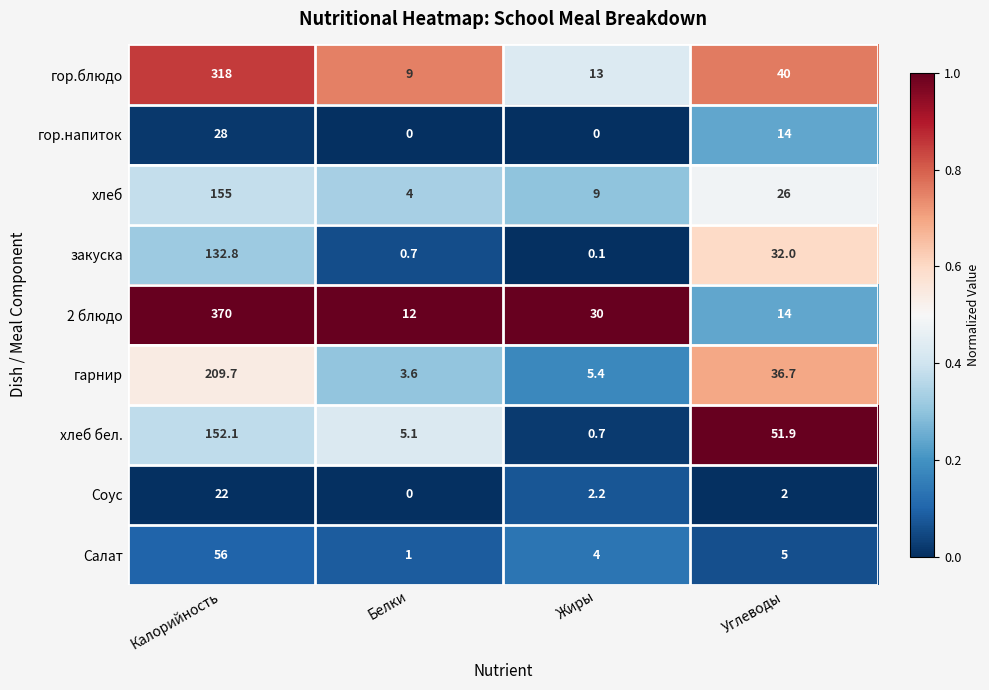

Which label corresponds to the largest value in the chart?

Калорийность